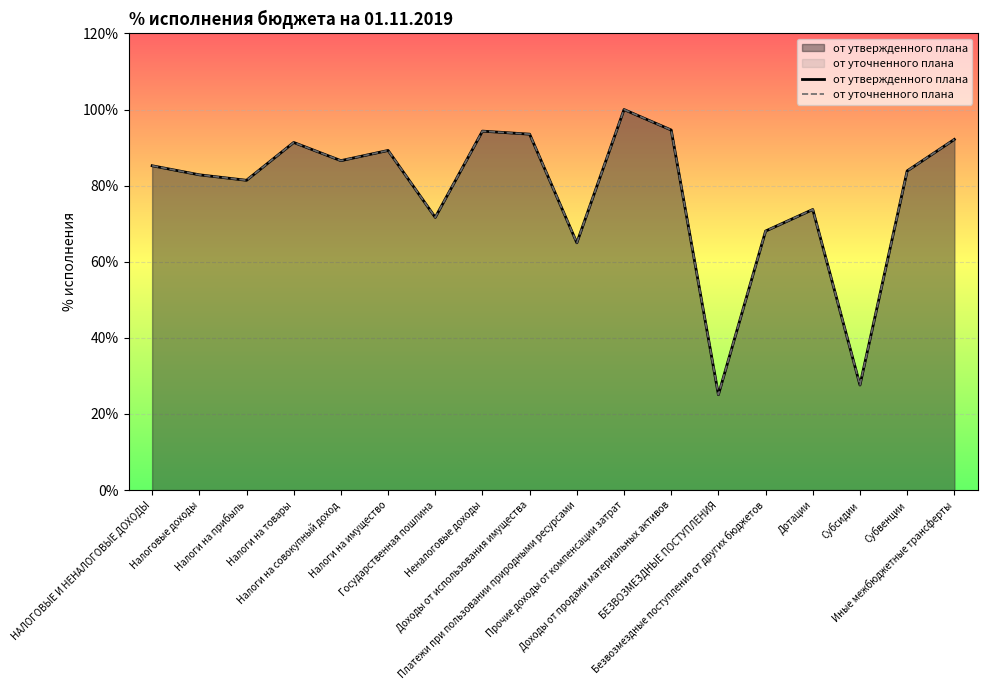

How many interior local valleys does the от уточненного плана series have?

6